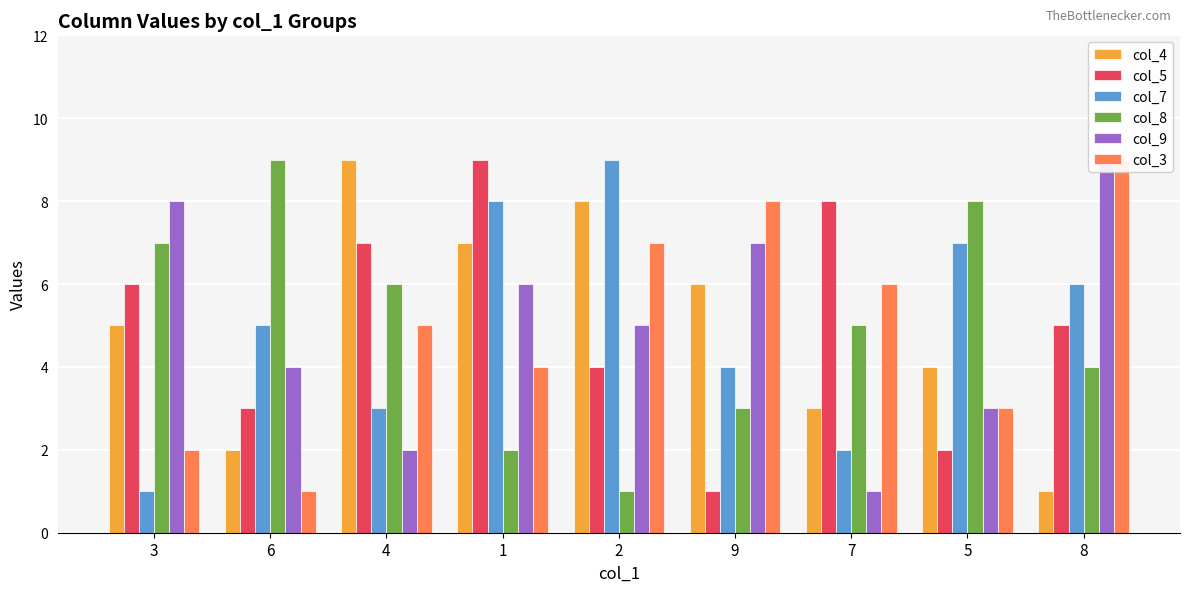

What is the difference between the col_5 values at 2 and 8?

1